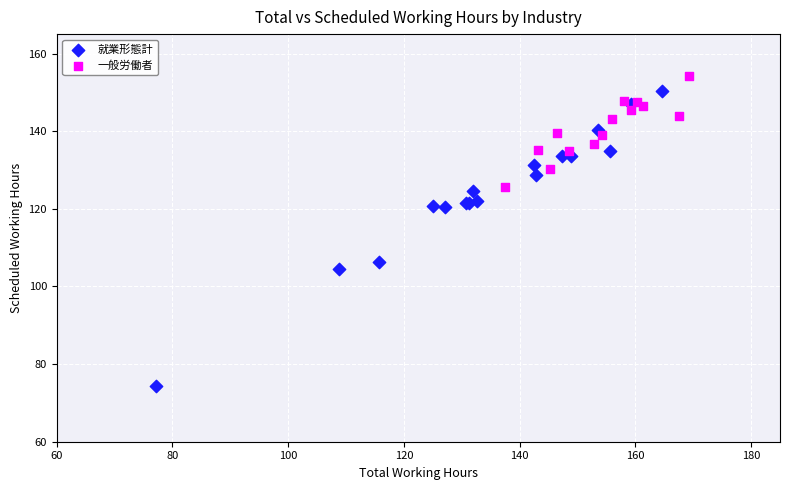

Which series has the largest Y range (max minus min)?

就業形態計